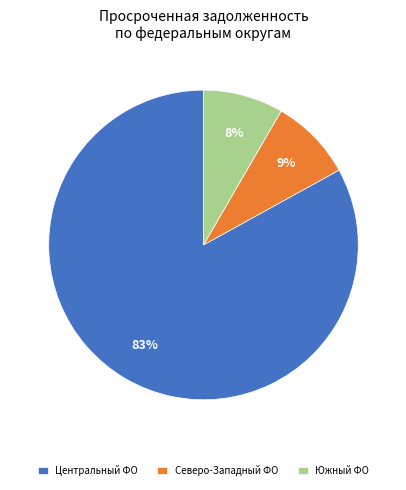

Do Центральный ФО and Северо-Западный ФО together represent more than half of the pie?

Yes